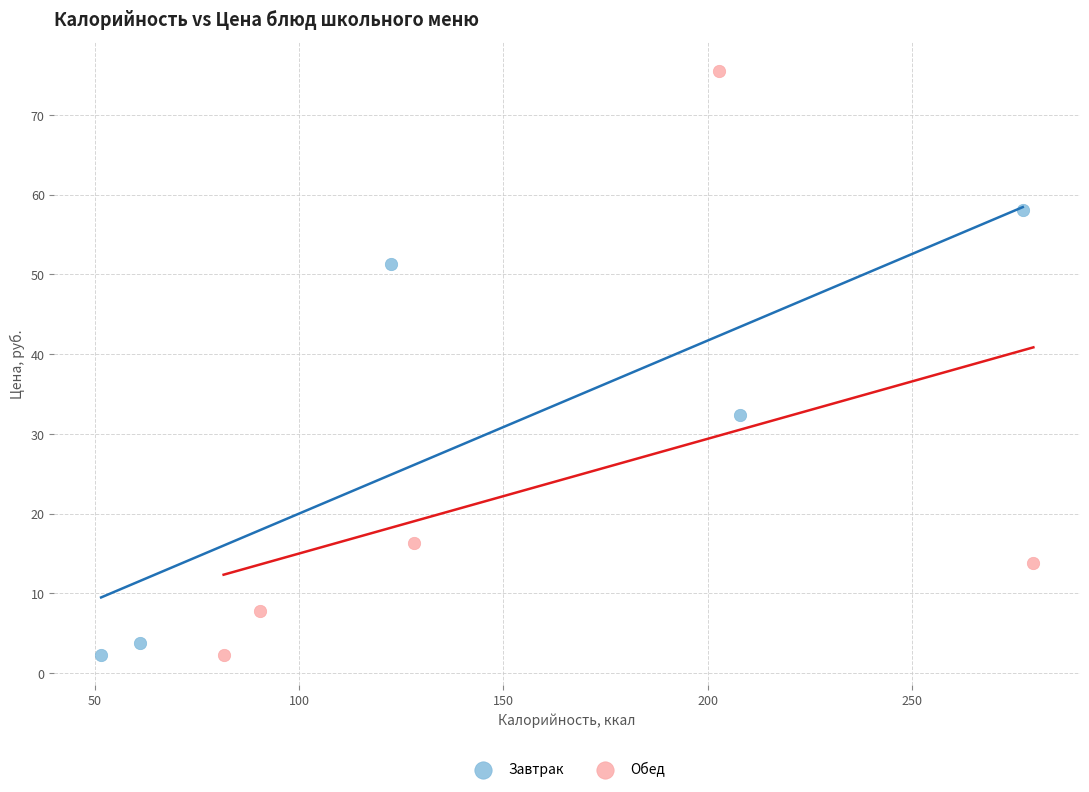

Which series contains the highest Y value?

Обед